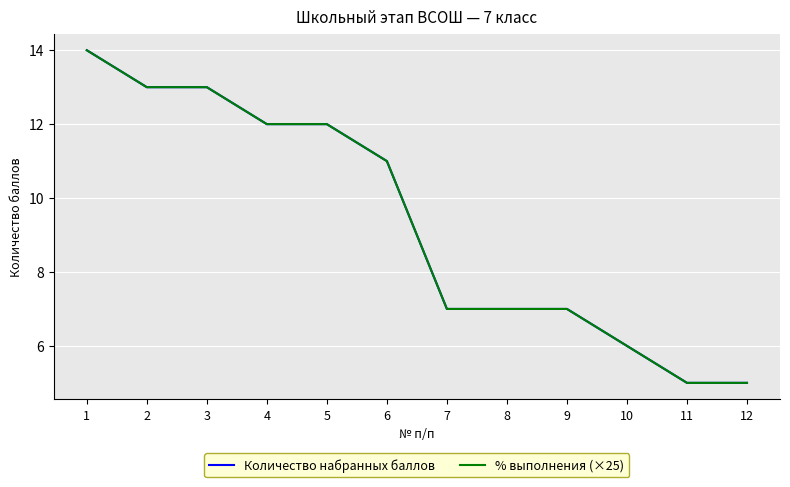

How many lines are shown in the chart?

2